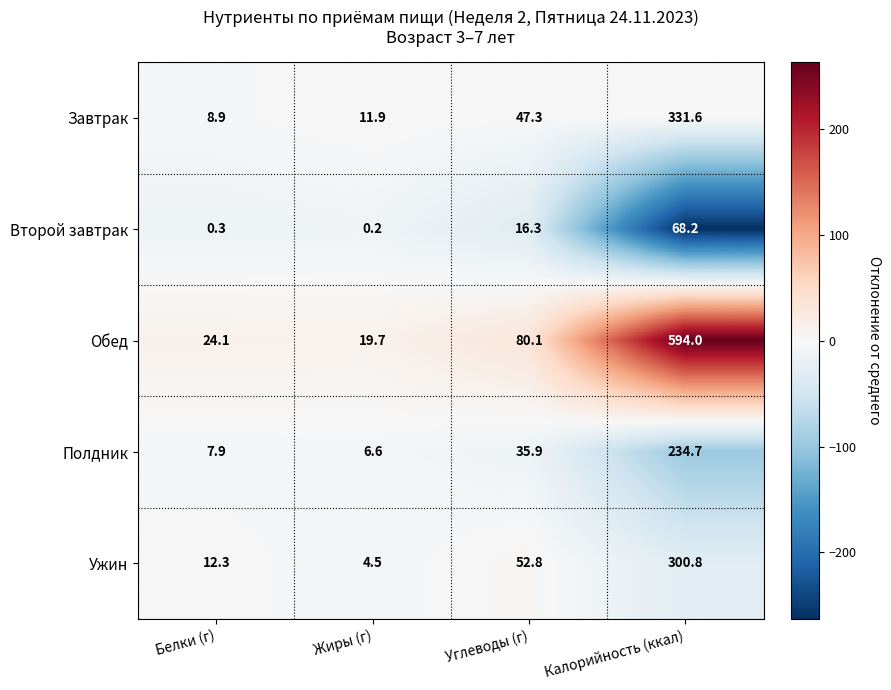

Which series changed the most between Белки (г) and Жиры (г)?

Ужин